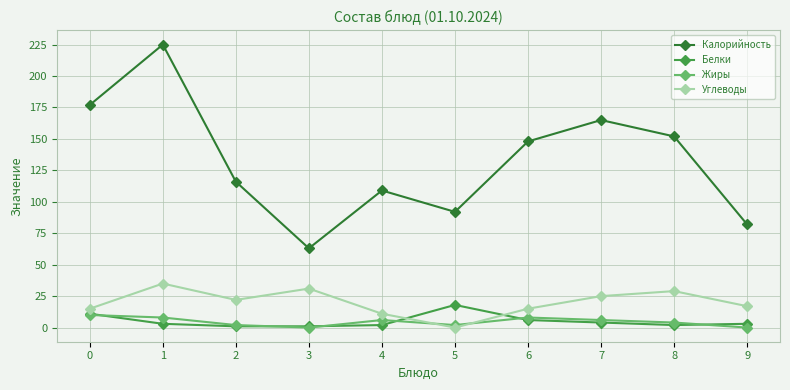

Reading right to left, list all the values displayed in this chart.

Калорийность: 82	152	165	148	92	109	63	116	225	177
Белки: 3	2	4	6	18	2	1	1	3	11
Жиры: 0	4	6	8	2	6	0	2	8	10
Углеводы: 17	29	25	15	0	11	31	22	35	15